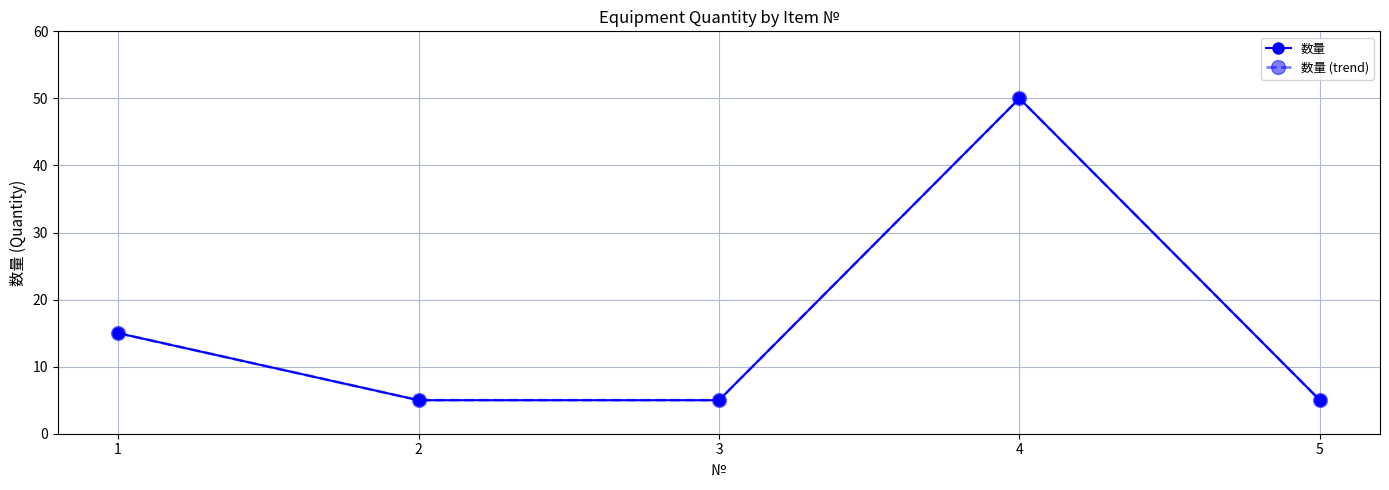

True or false: 数量 and 数量 (trend) intersect in this chart.

False